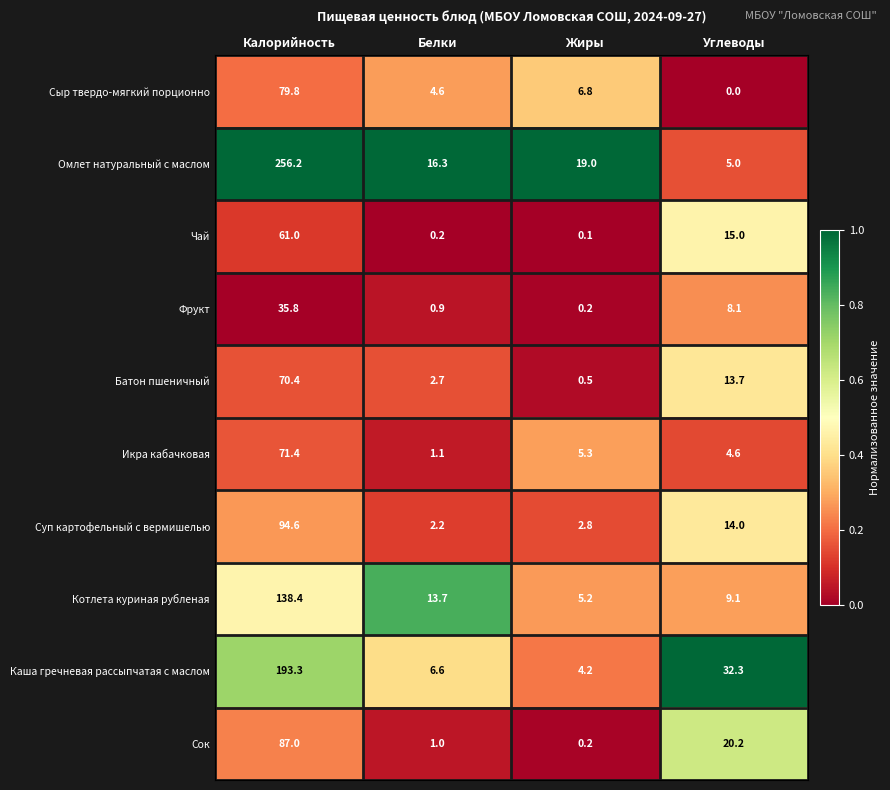

What is the difference between the highest and lowest values at Калорийность?

220.4